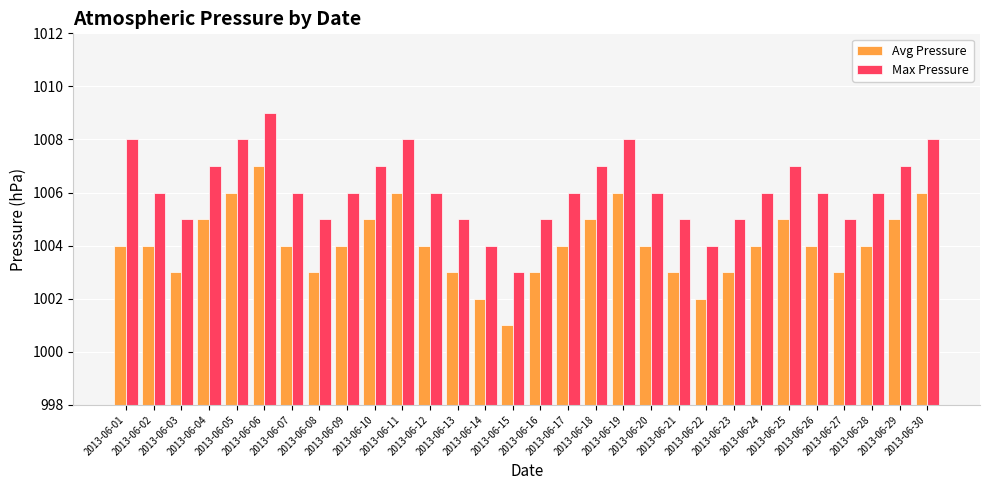

How many series are shown in this chart?

2